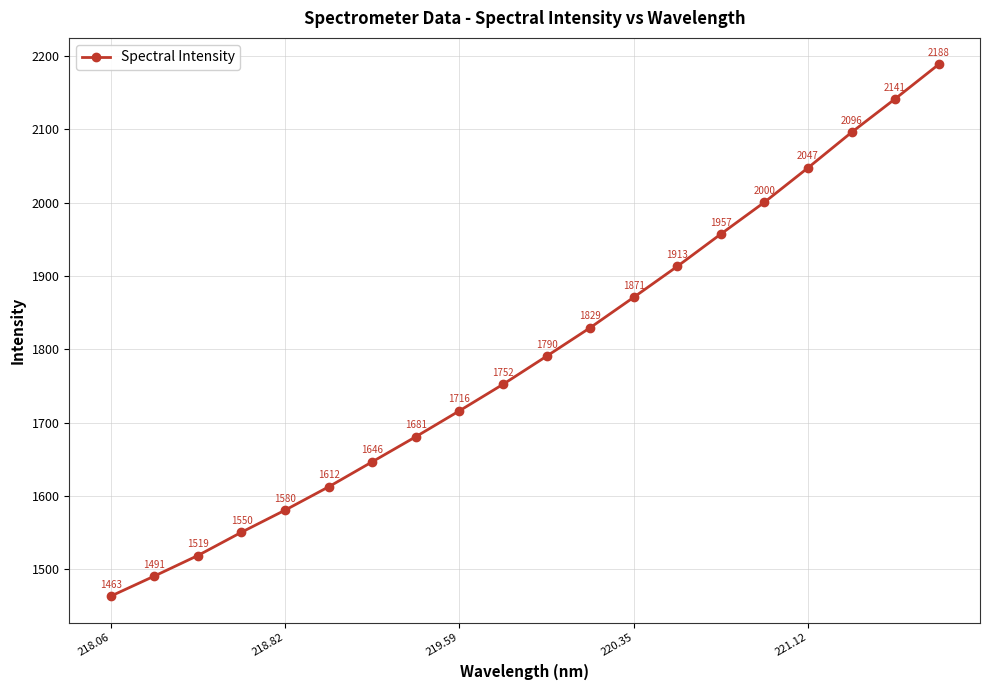

What is the value of the 3rd point from the left?

1518.6